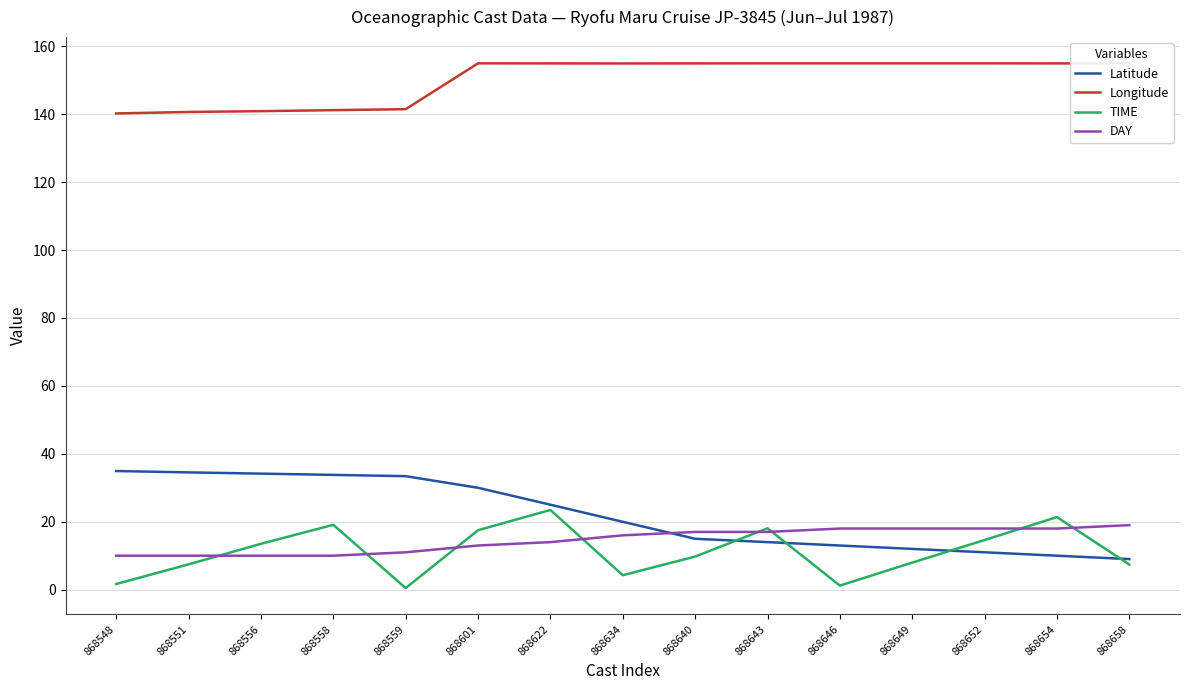

Reading left to right, transcribe all the data shown in this chart.

Latitude: 34.9	34.5	34.2	33.8	33.4	30.0	25.0	20.0	15.0	14.0	13.0	12.0	11.0	10.0	9.0
Longitude: 140.2	140.7	140.9	141.2	141.5	155.0	155.0	154.9	155.0	155.0	155.0	155.0	155.0	155.0	155.0
TIME: 1.7	7.5	13.5	19.1	0.5	17.5	23.5	4.2	9.8	18.1	1.2	8.0	14.6	21.4	7.4
DAY: 10.0	10.0	10.0	10.0	11.0	13.0	14.0	16.0	17.0	17.0	18.0	18.0	18.0	18.0	19.0